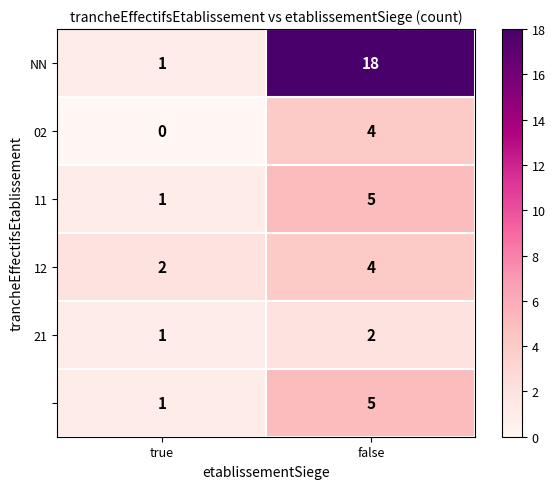

What is the spread (max minus min) of values at false?

16